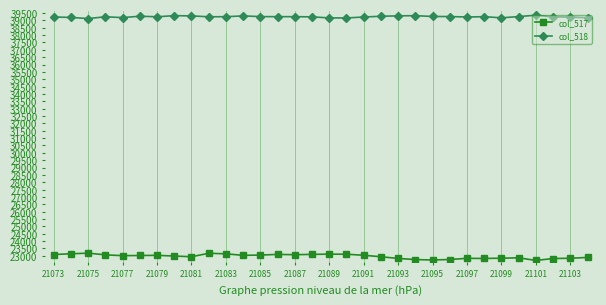

How many series are shown in this chart?

2